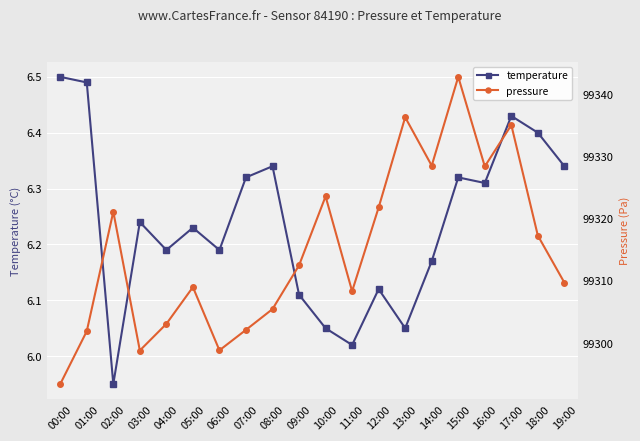

What is the label of the 18th point from the right?

02:00